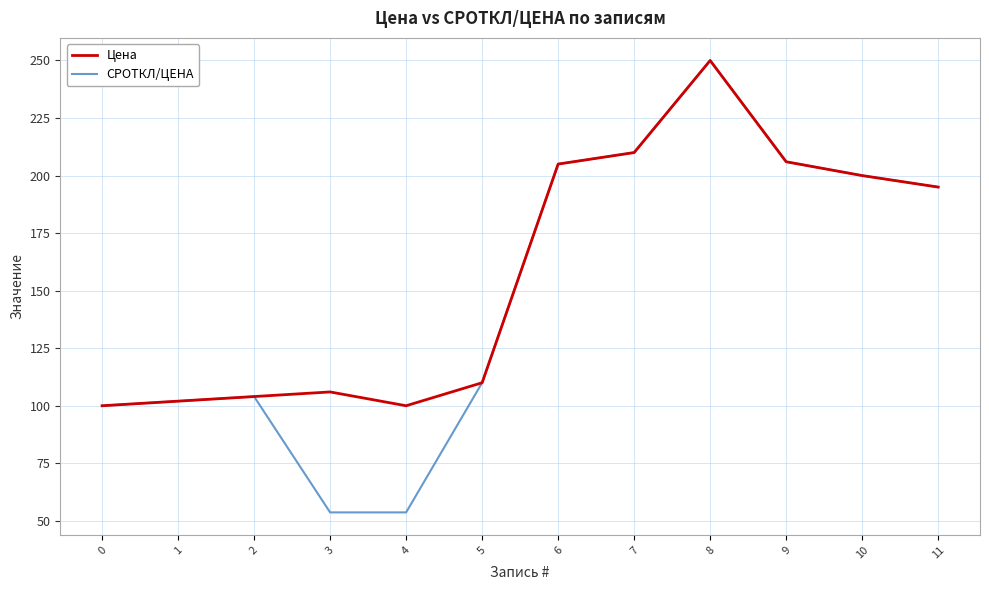

At how many categories does at least one series exceed 76?

12